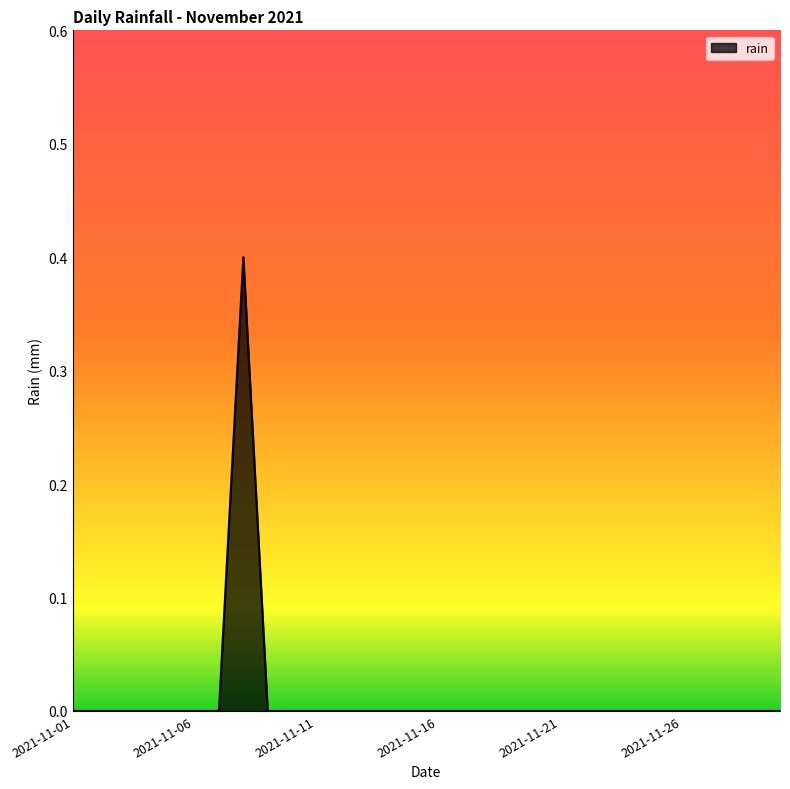

What is the greatest value displayed?

0.4